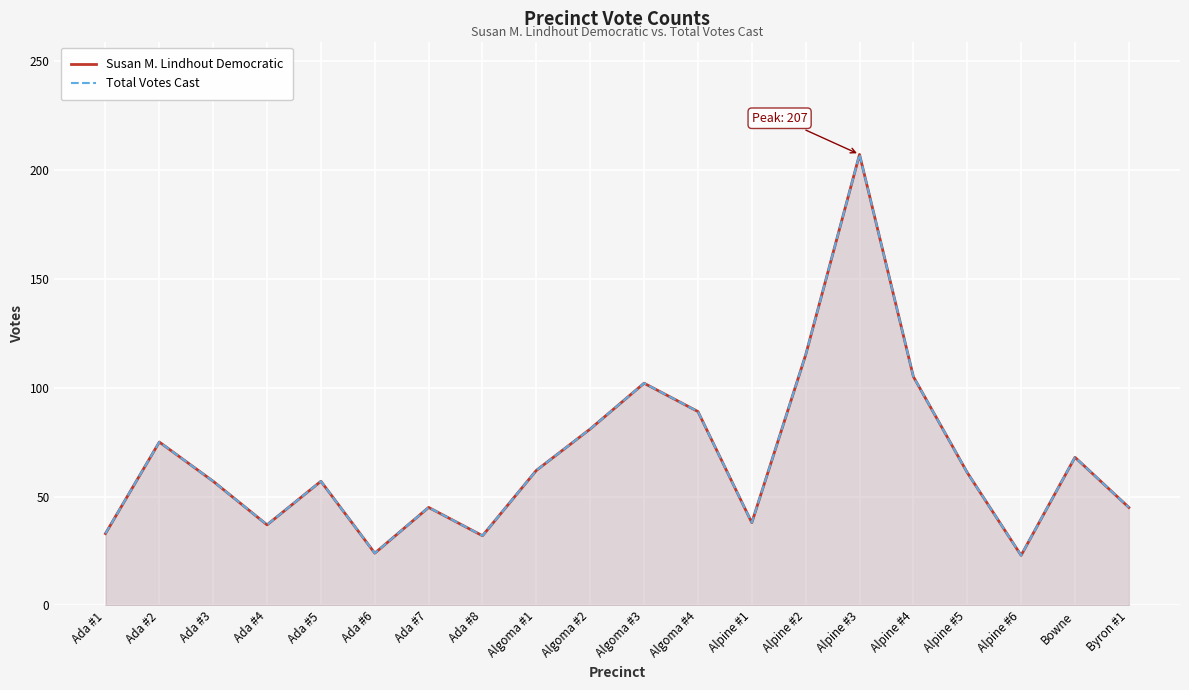

Which label corresponds to the smallest value in the chart?

Alpine #6